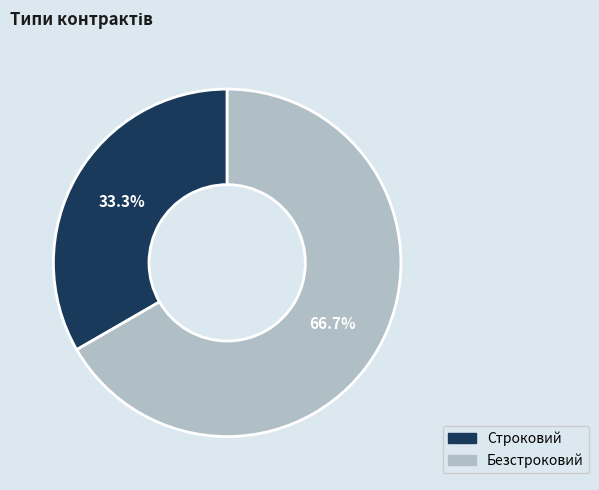

Is there a majority slice in this chart?

Yes